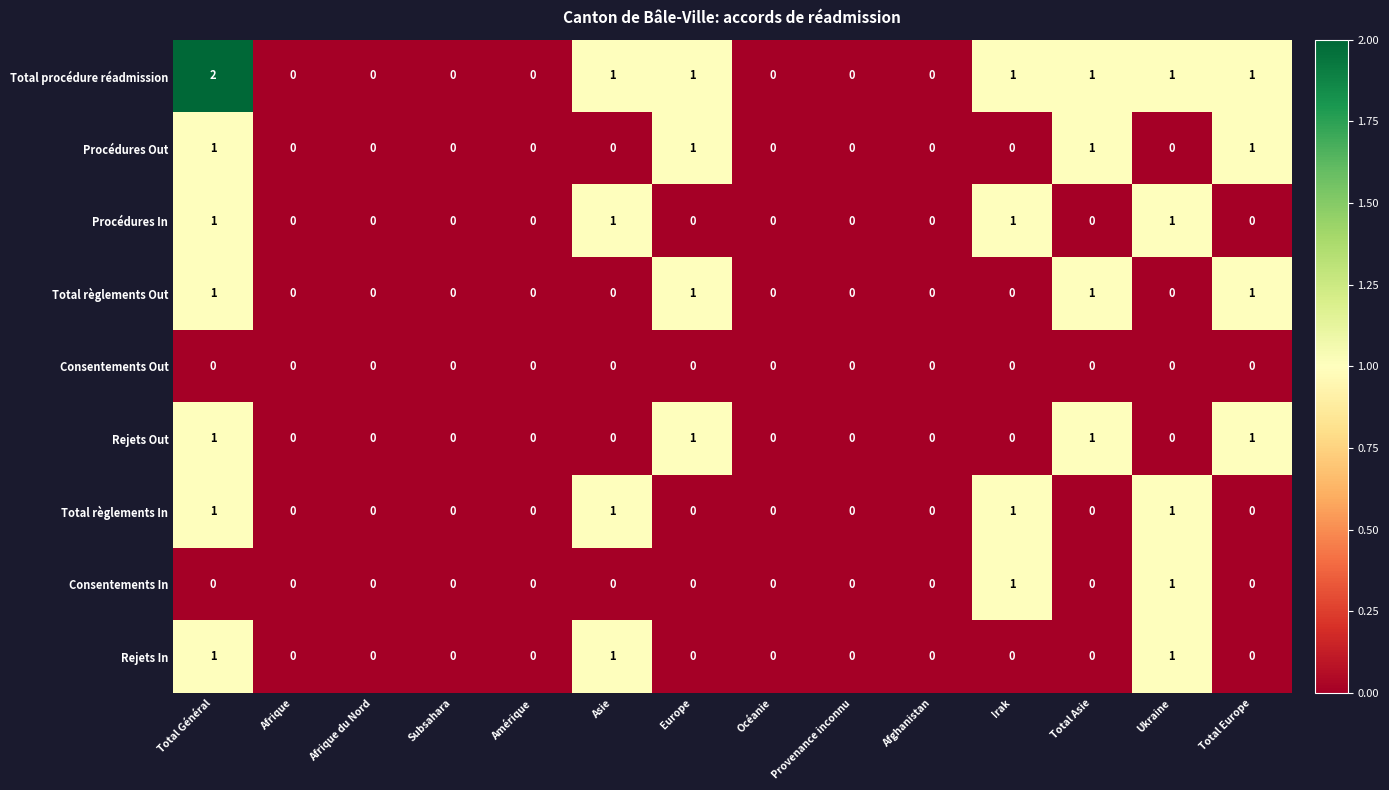

What is the sum of all Rejets Out values?

4